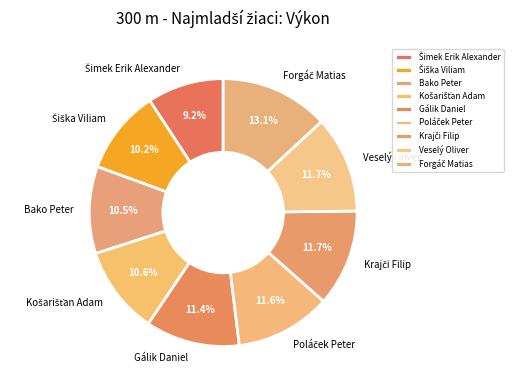

Count the number of slices in the pie.

9